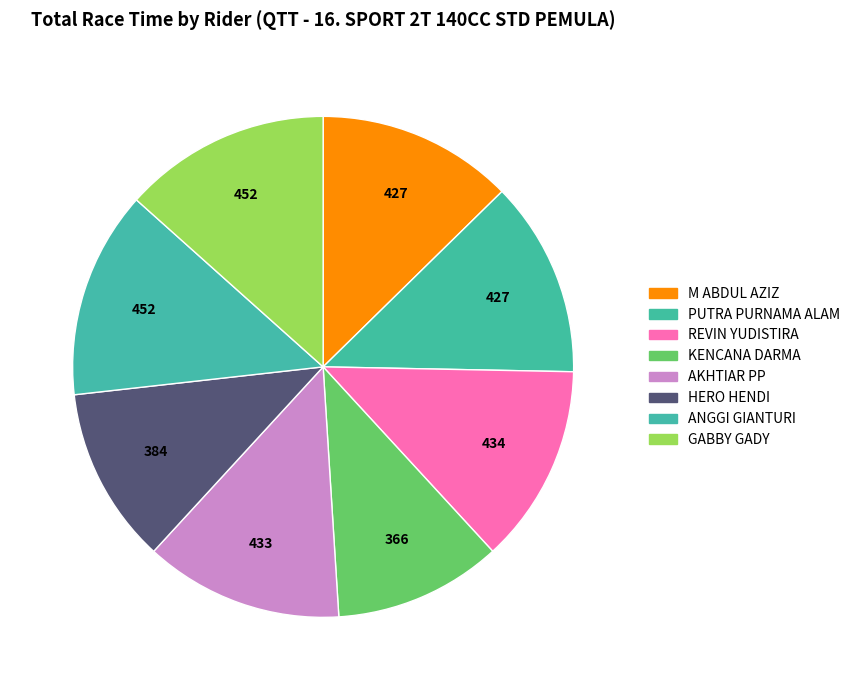

What percentage is the PUTRA PURNAMA ALAM slice, to the nearest percent?

13%